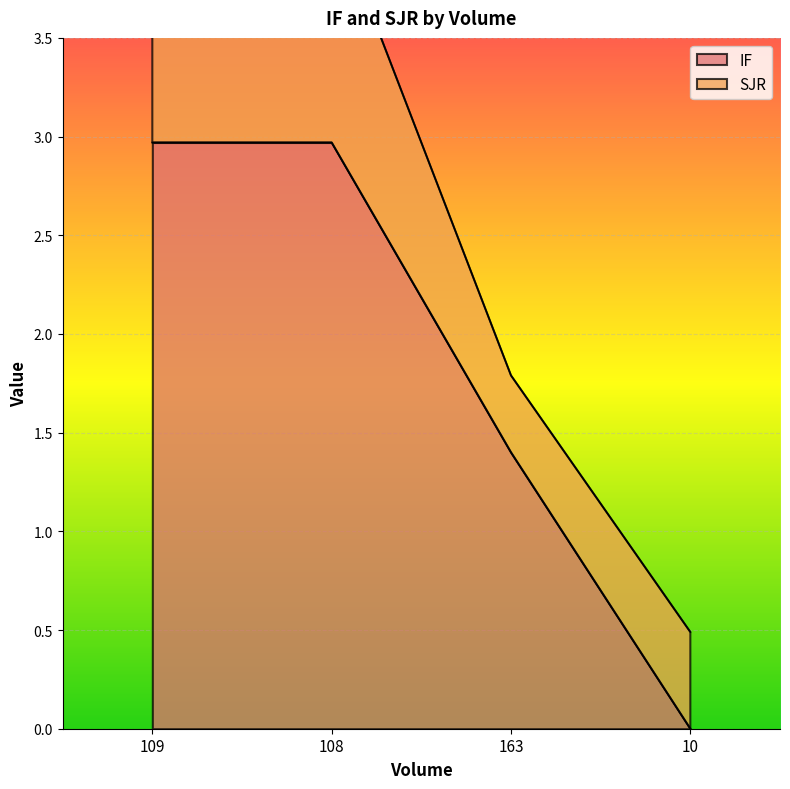

What is the difference between the maximum and second lowest values?

1.6